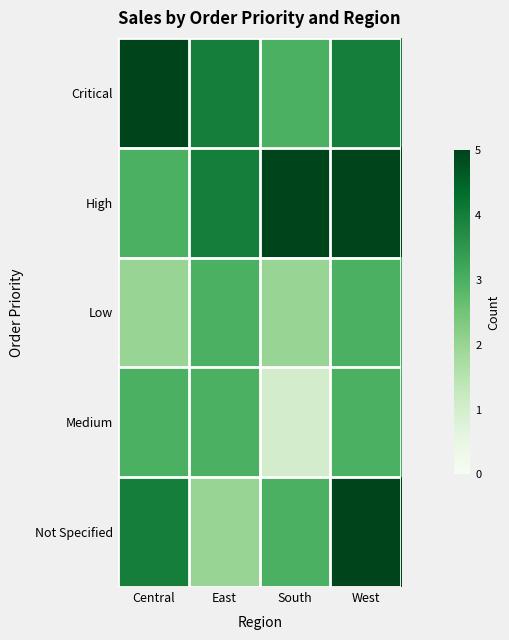

Which series has the largest range (max minus min)?

Not Specified